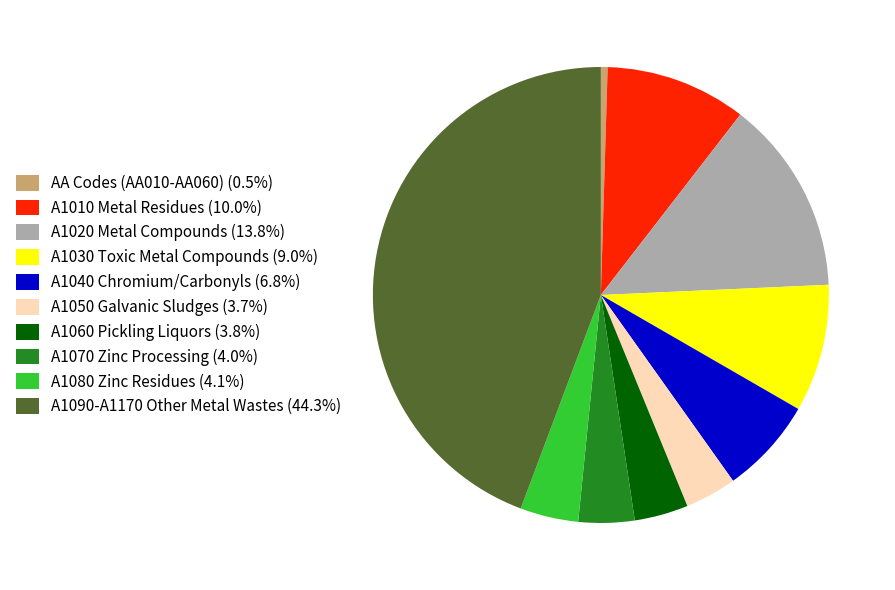

Combined, do A1080 Zinc Residues (4.1%) and A1090-A1170 Other Metal Wastes (44.3%) account for over 50%?

No